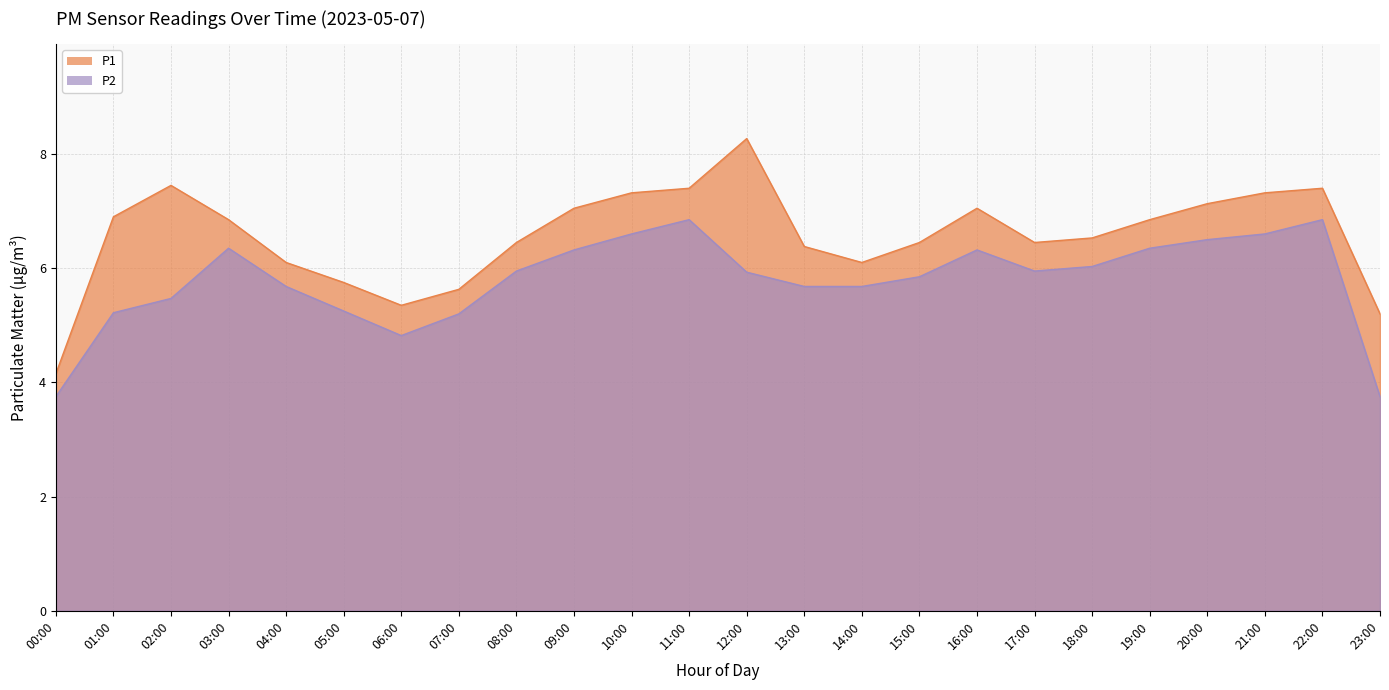

At which category does the chart reach its peak across all series?

12:00